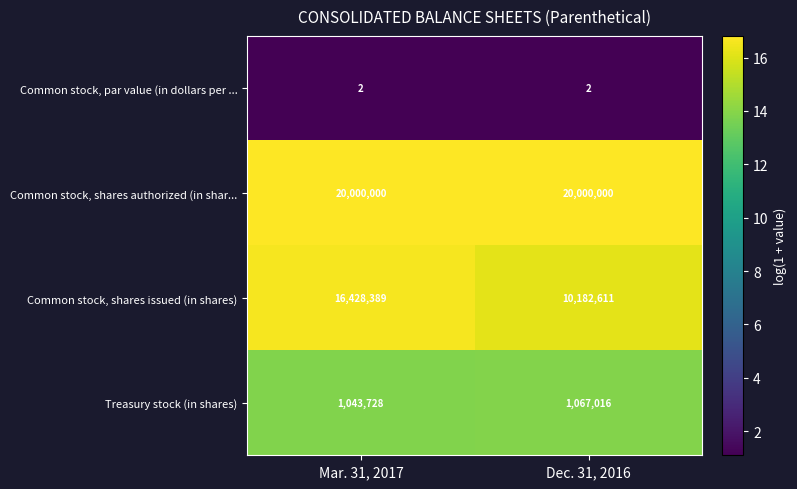

What is the sum of all Treasury stock (in shares) values?

2110744